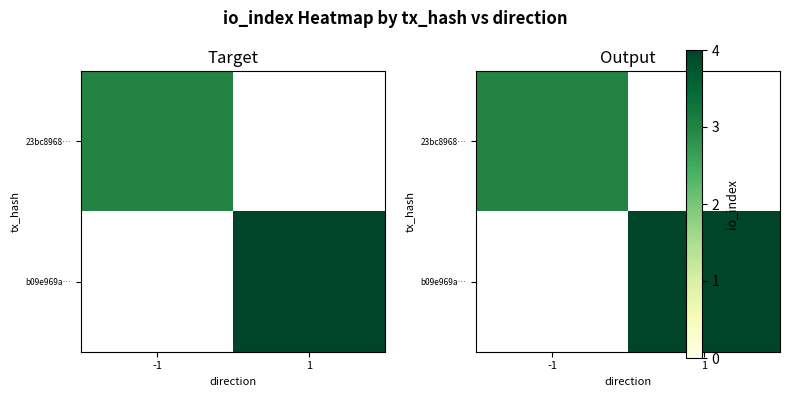

Count the number of data series in this chart.

2